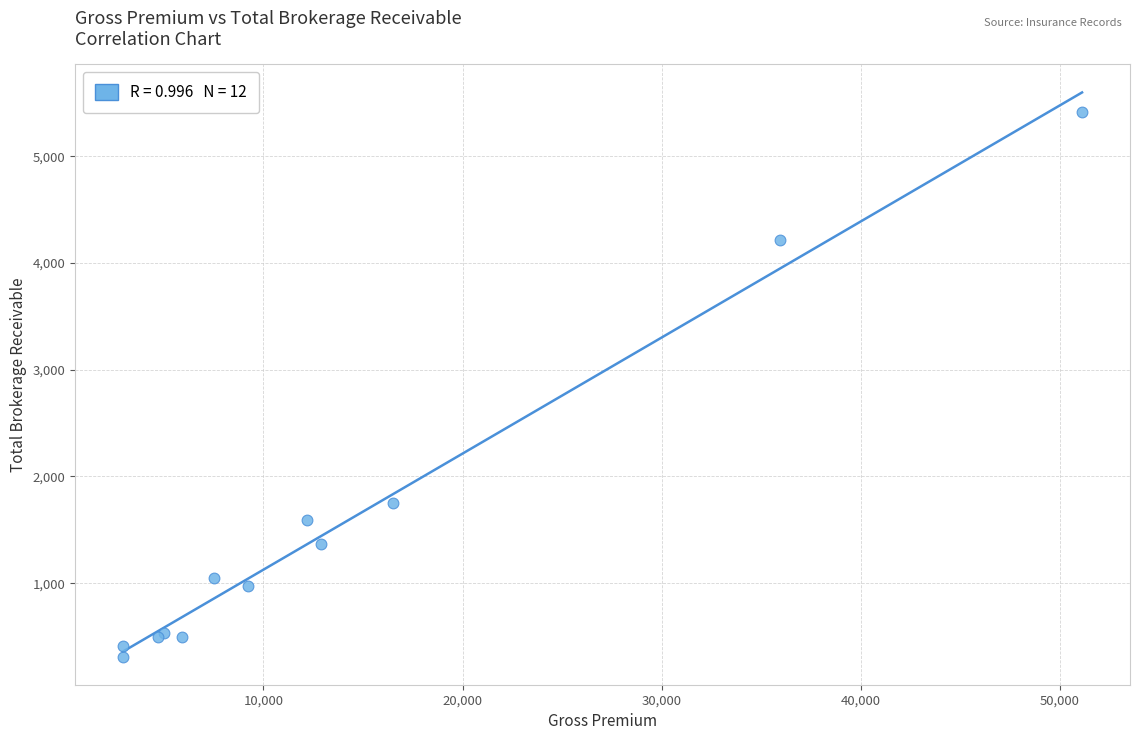

What Y value in the scatter plot is closest to 2862?

1750.0